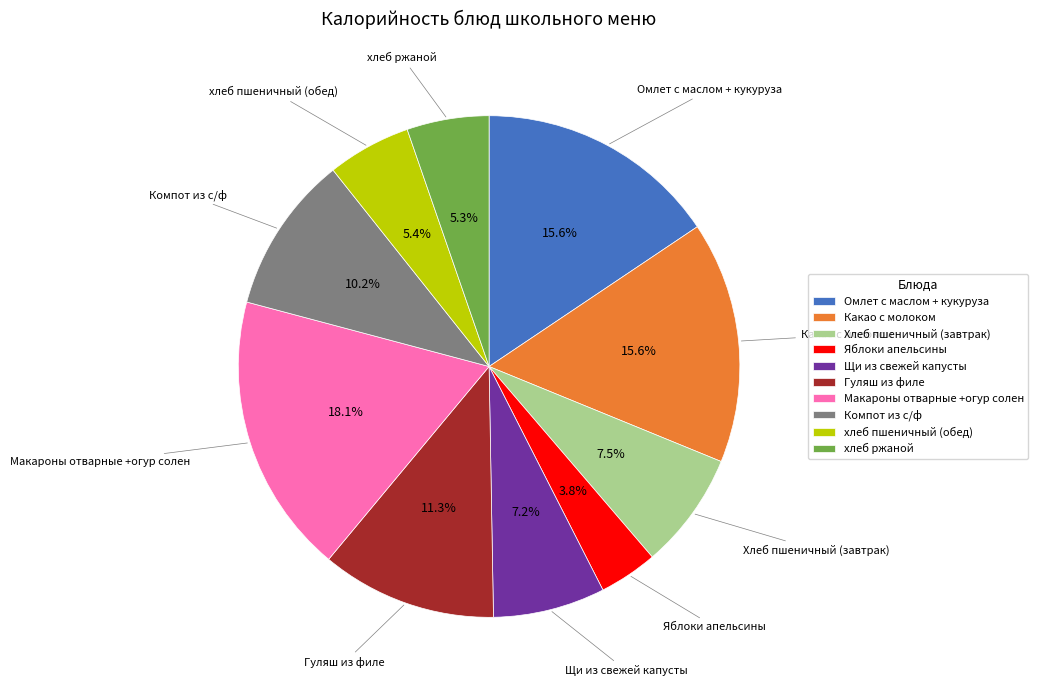

How many segments does this pie chart have?

10